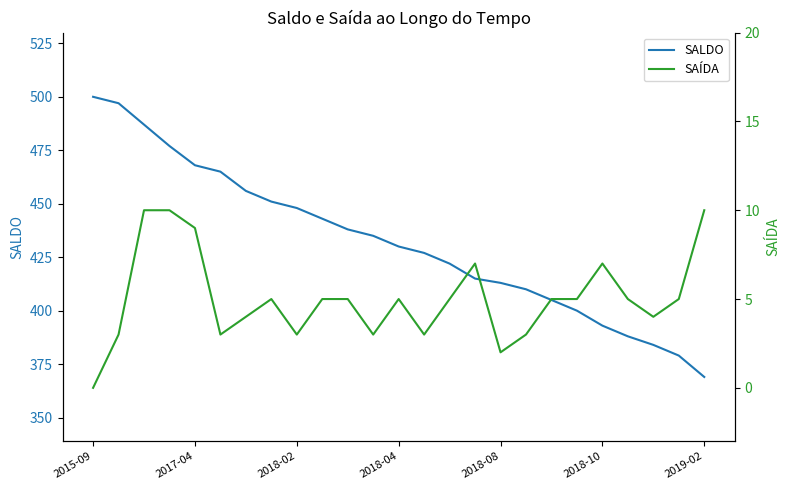

At how many categories does at least one series exceed 171?

25